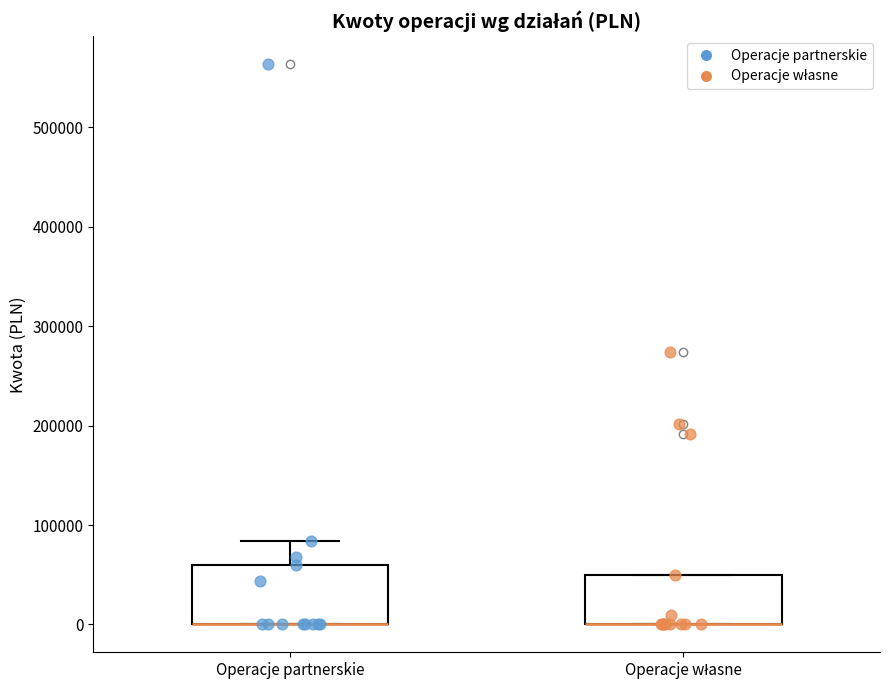

Reading left to right, read every box against the y-axis: the position of its median line, the range the box covers, and the ends of its whiskers. The values are not printed on the chart, so give them approximately, as read against the axis.

Operacje partnerskie: median 0 (drawn on the box's lower edge), box 0 to 60000, whiskers 0 to 80000
Operacje własne: median 0 (drawn on the box's lower edge), box 0 to 50000, whiskers 0 to 50000